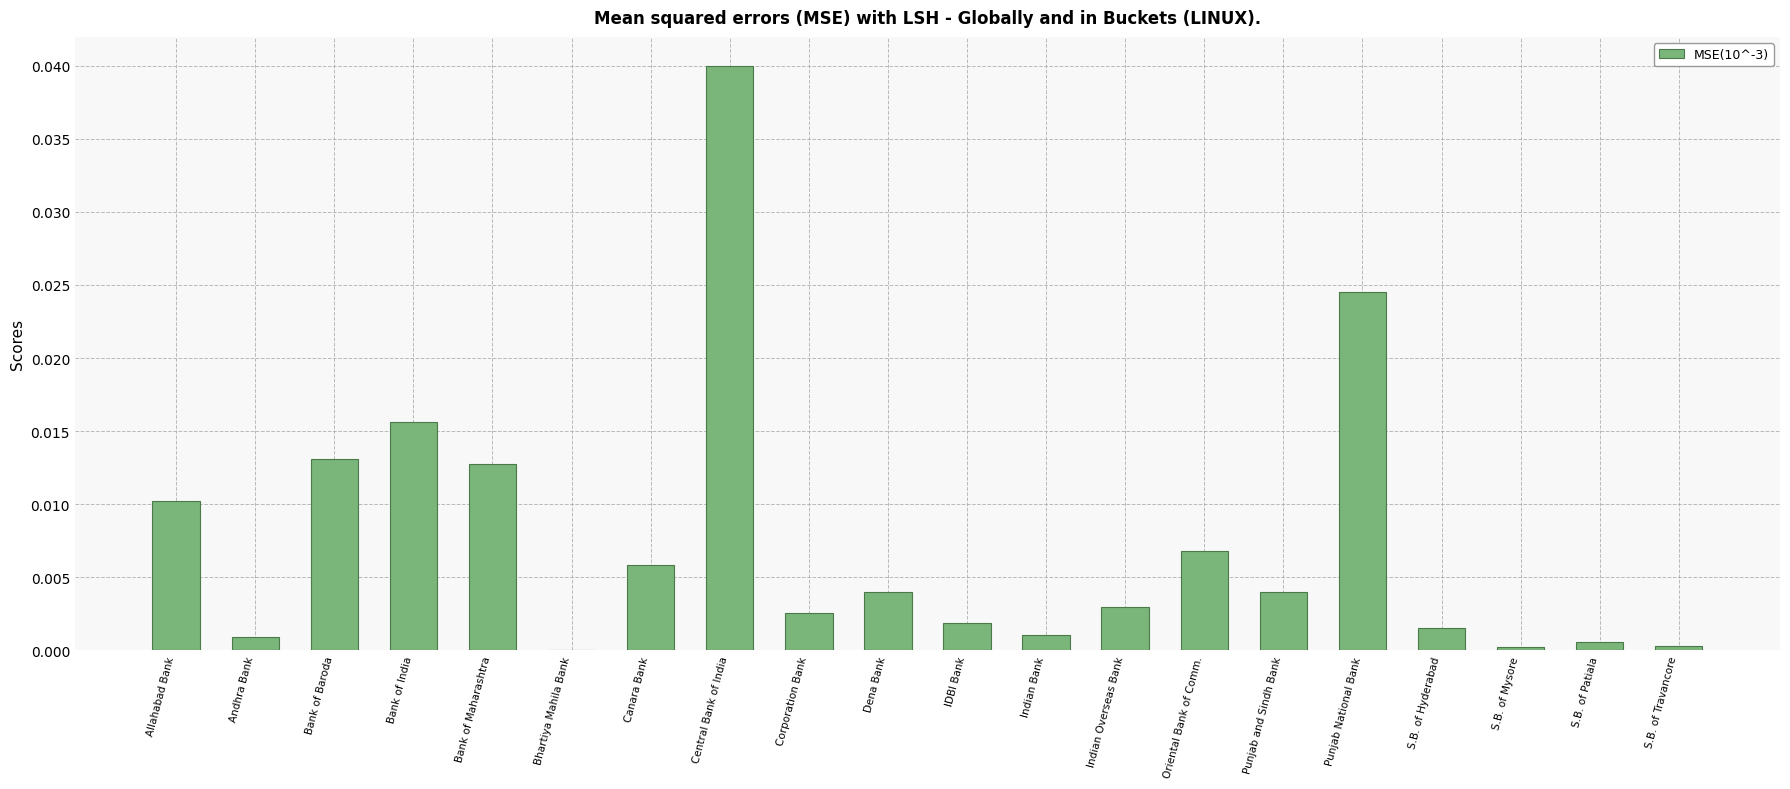

Are the bars grouped side by side (vs. stacked)?

No